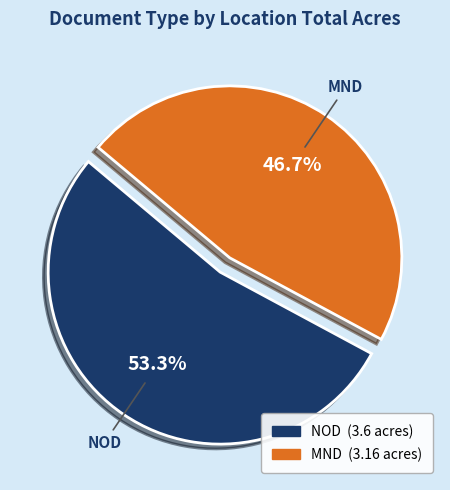

The MND slice represents 47% of the pie. True or false?

True